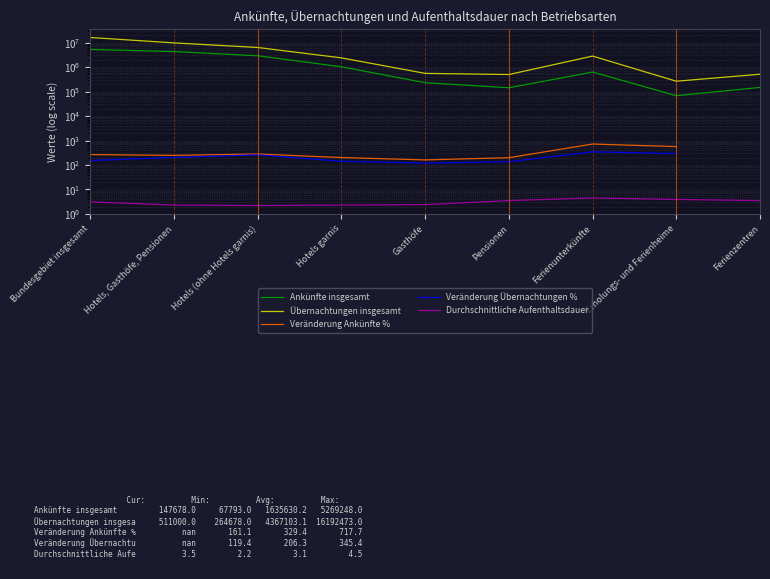

How many data points does each series have?

9